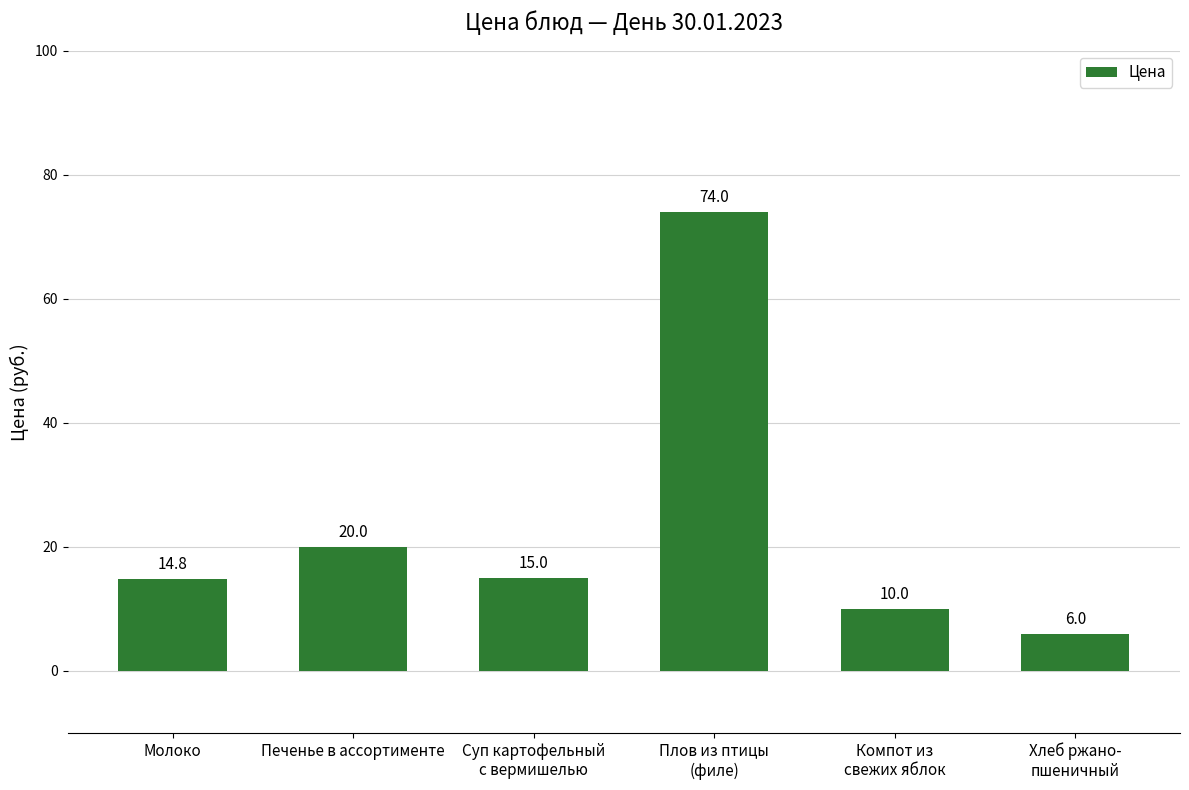

Reading right to left, transcribe all the data shown in this chart.

6.0	10.0	74.0	15.0	20.0	14.8